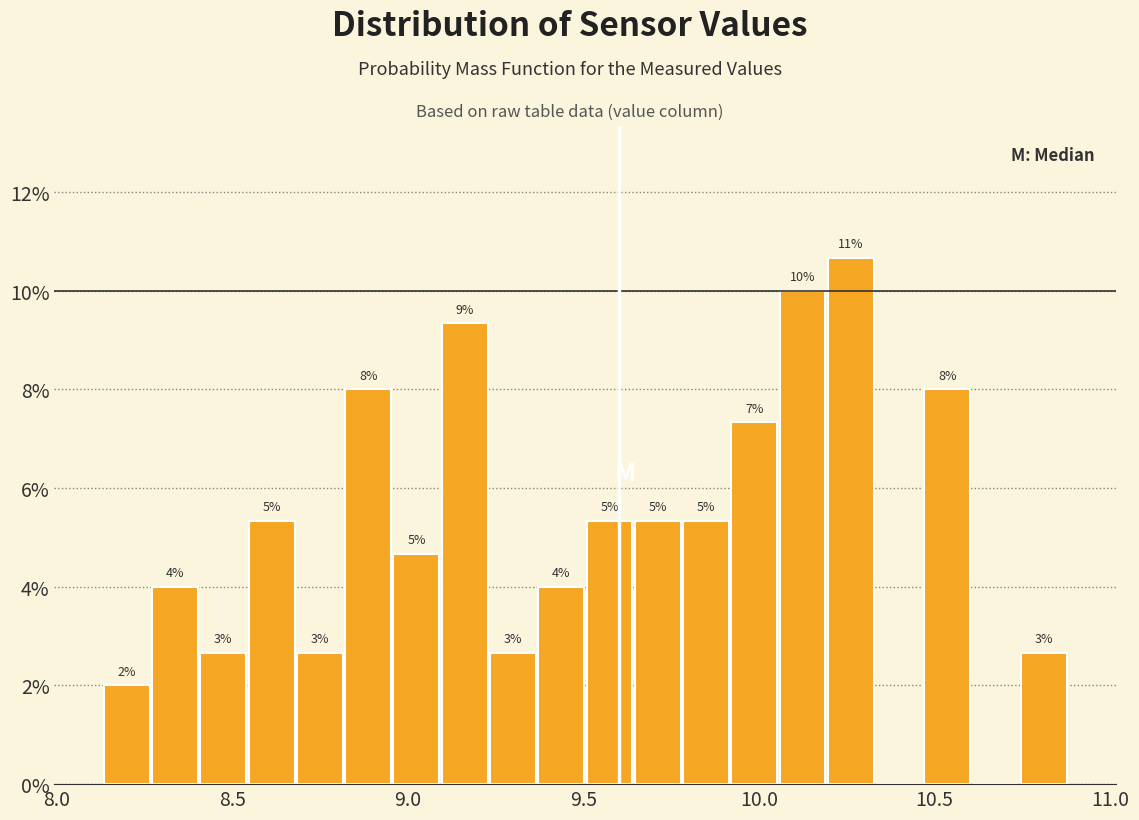

Read against the x-axis, roughly where is the centre of the tallest bar?

10.25